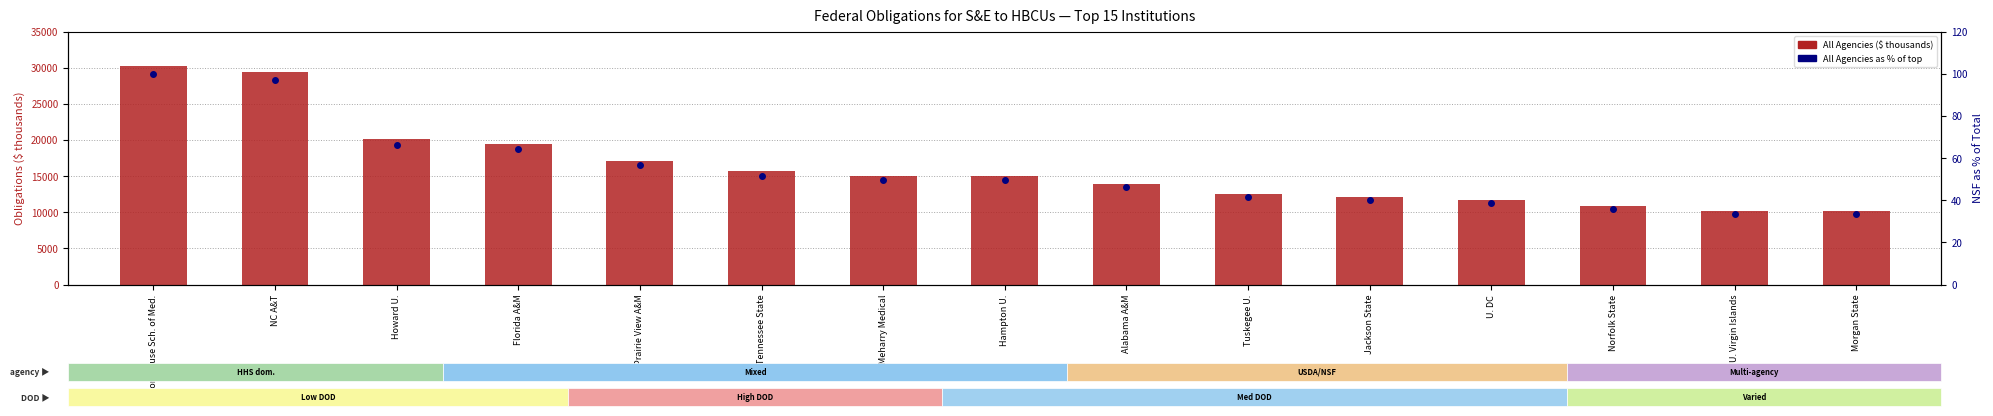

What is the label of the 8th bar from the right?

Hampton U.